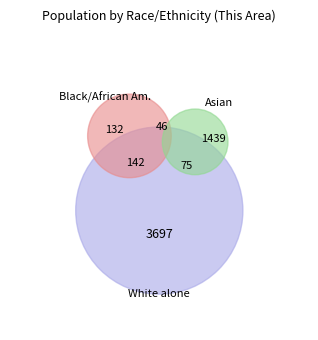

Which slice is the largest?

White alone